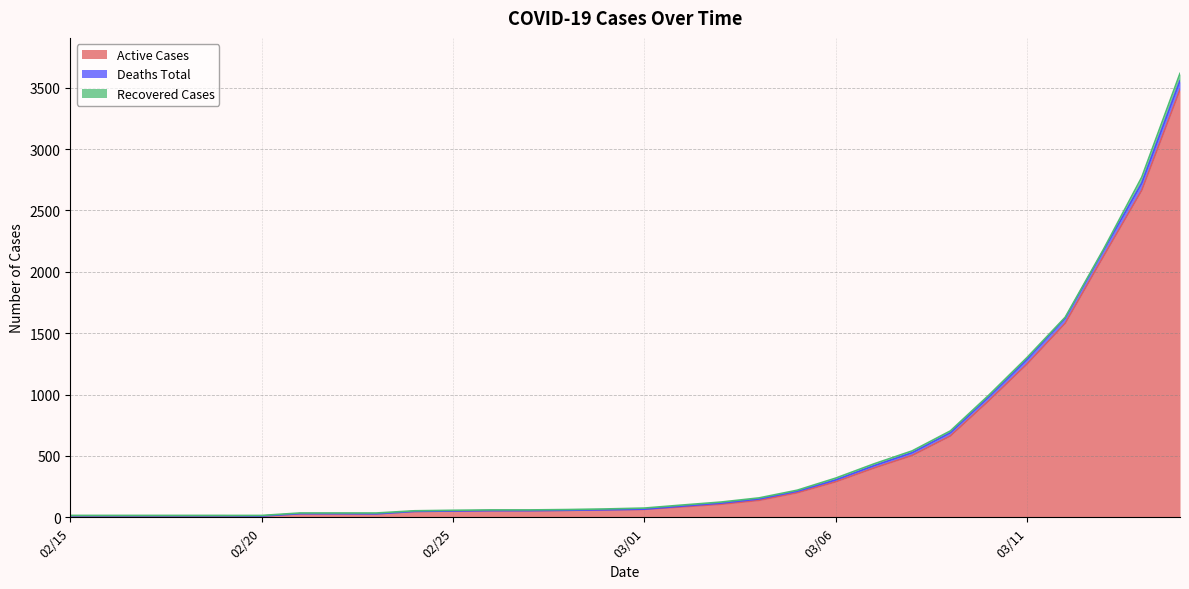

How many data points in Active Cases are above 65?

14